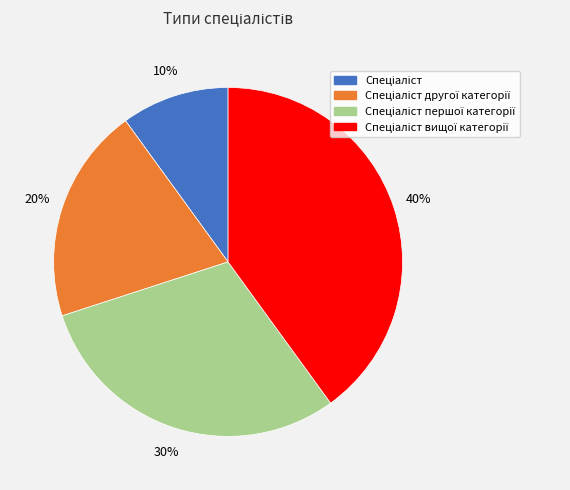

Does any single category account for the majority?

No